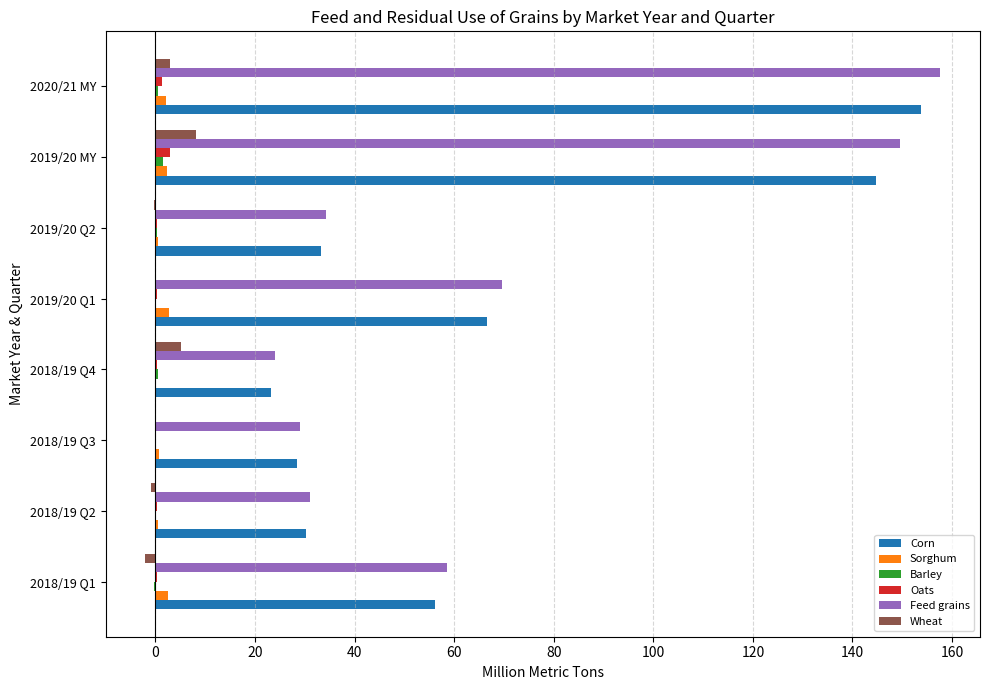

Is it true that Wheat equals 5.1 at 2018/19 Q4?

True